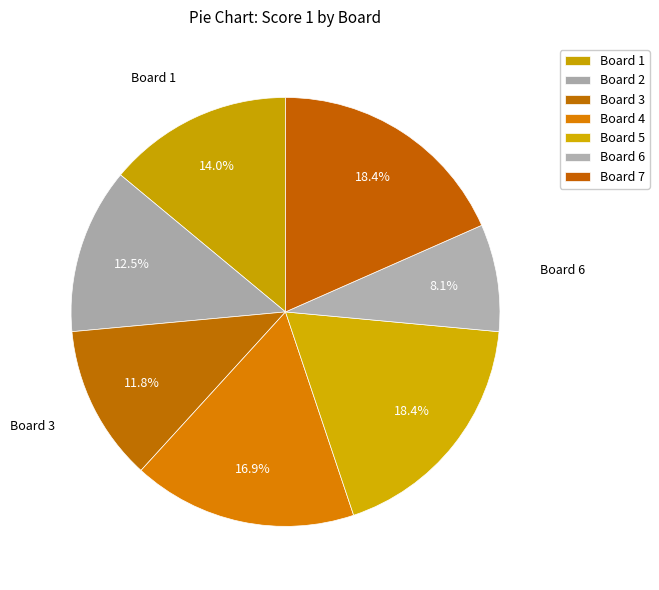

How many slices are in this pie chart?

7